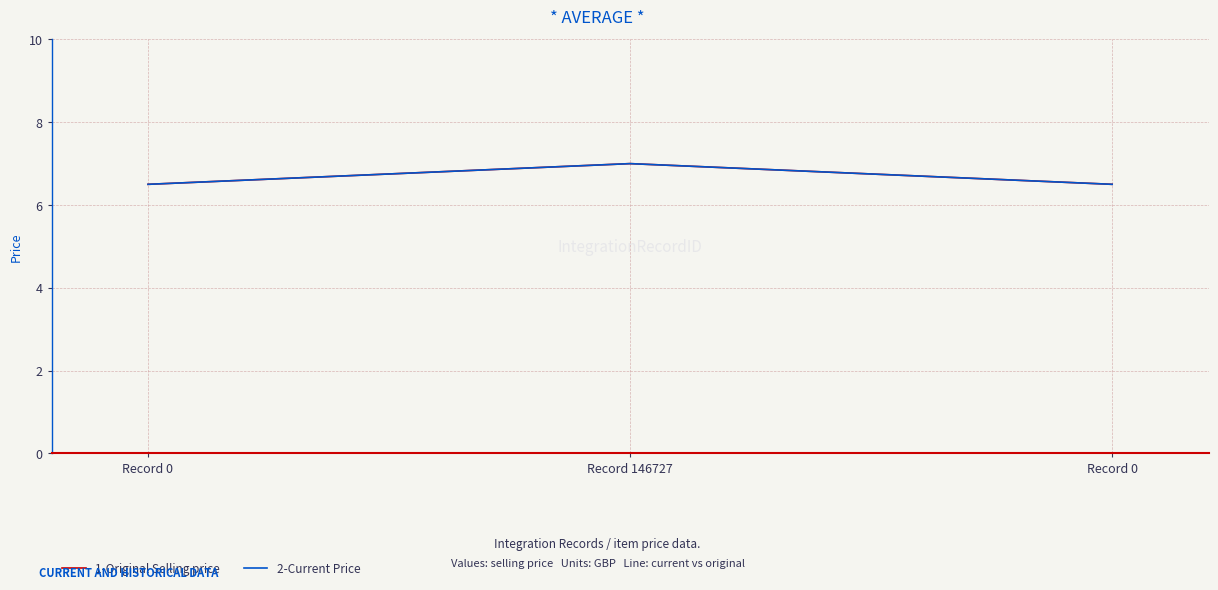

Is the value of 1-Original Selling price at Record 0 greater than the value of 2-Current Price at Record 0?

No